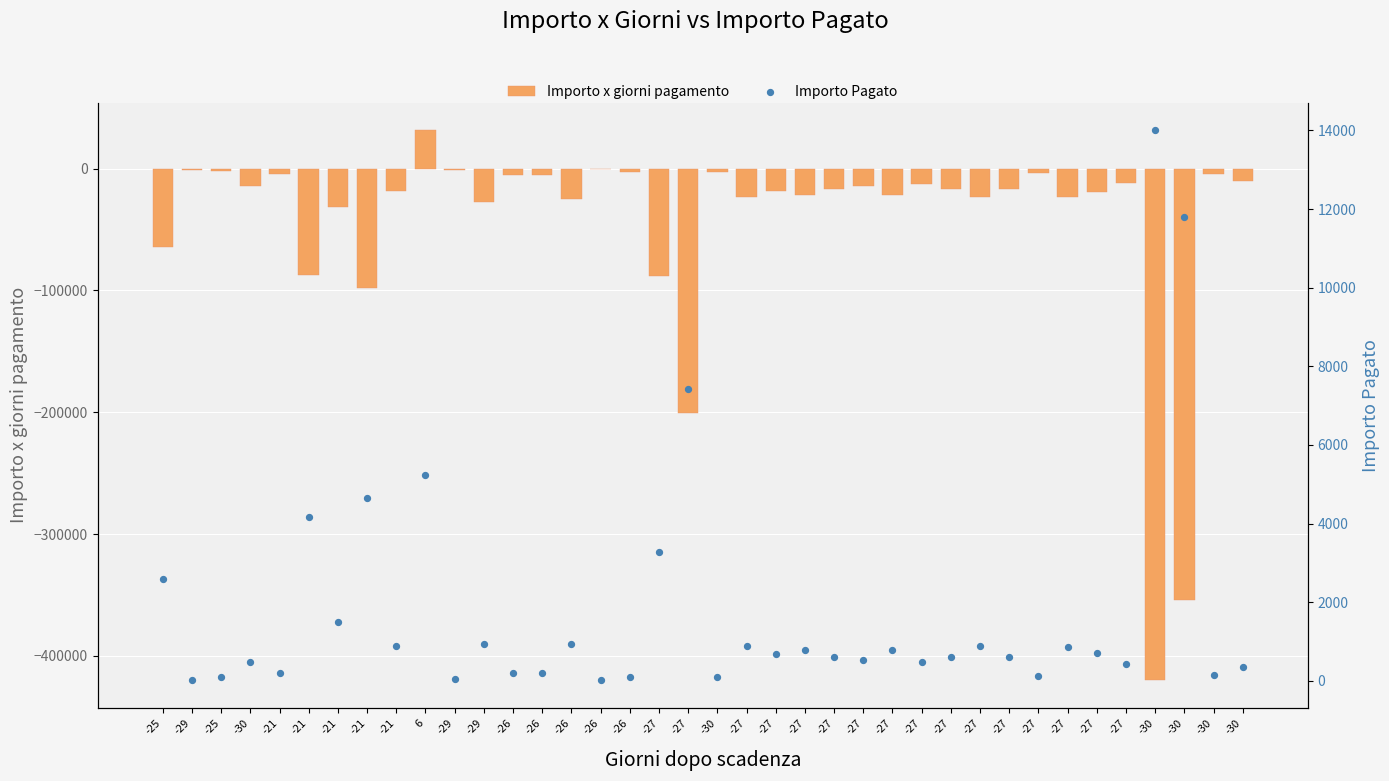

At which category is the sum across all series the highest?

6